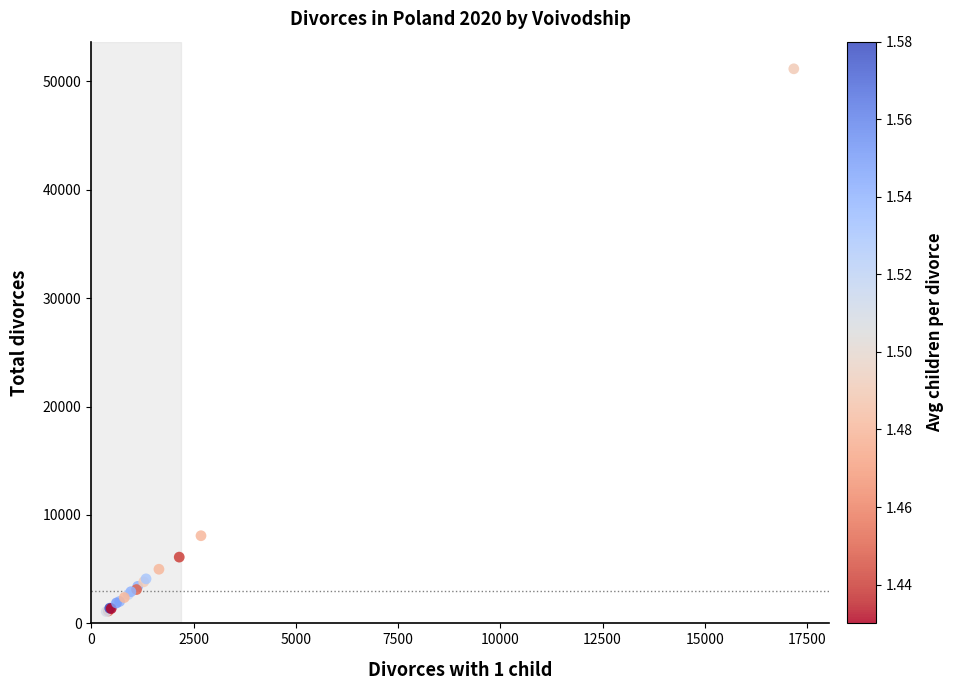

What Y value in the scatter plot is closest to 26126?

8087